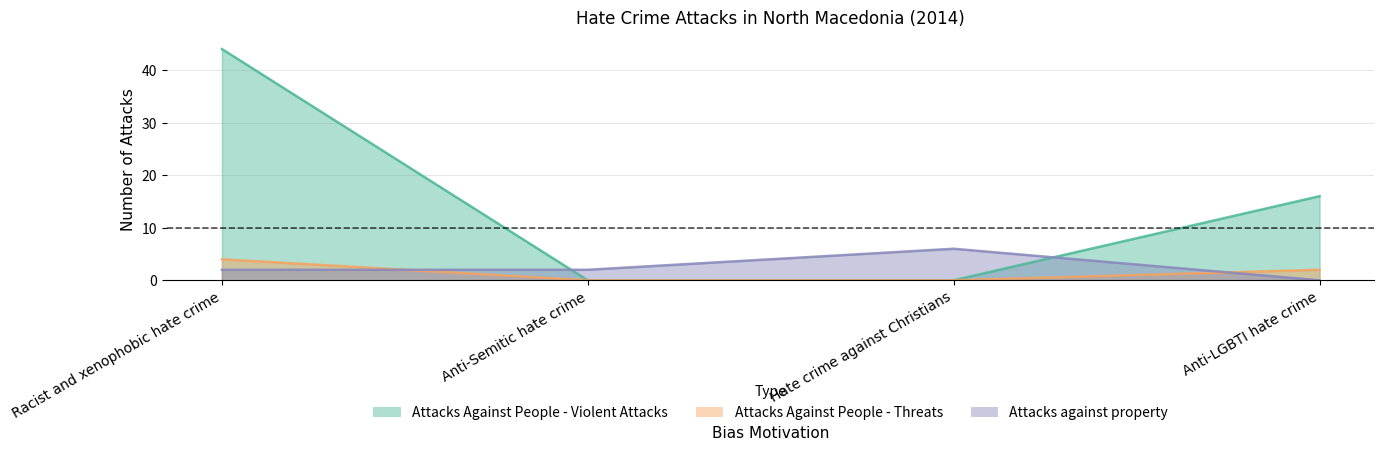

What is the difference between the maximum and minimum values in the Attacks Against People - Violent Attacks series?

44